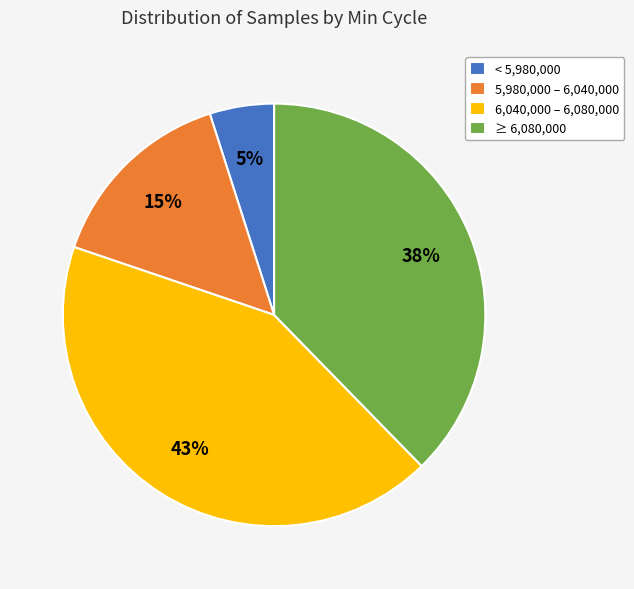

What is the smallest slice in the pie chart?

< 5,980,000